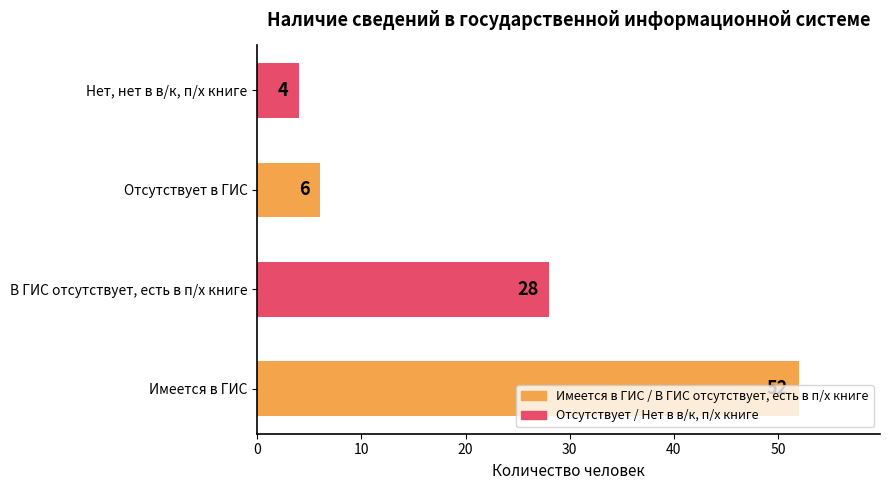

How many values are below 28?

2